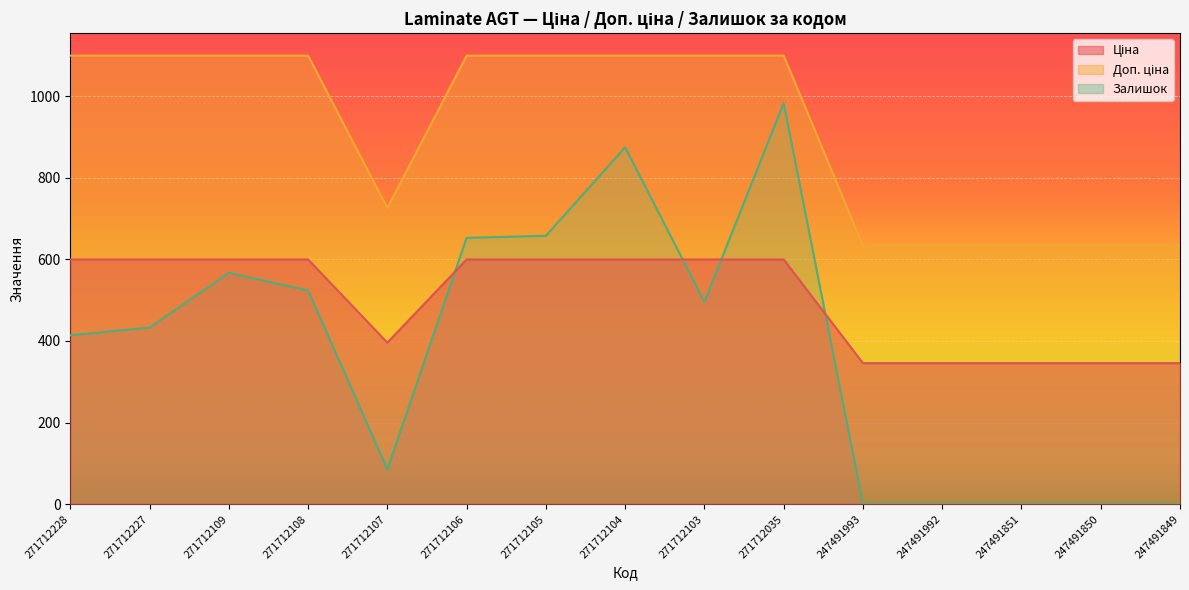

Where is the first local maximum for Залишок?

271712109